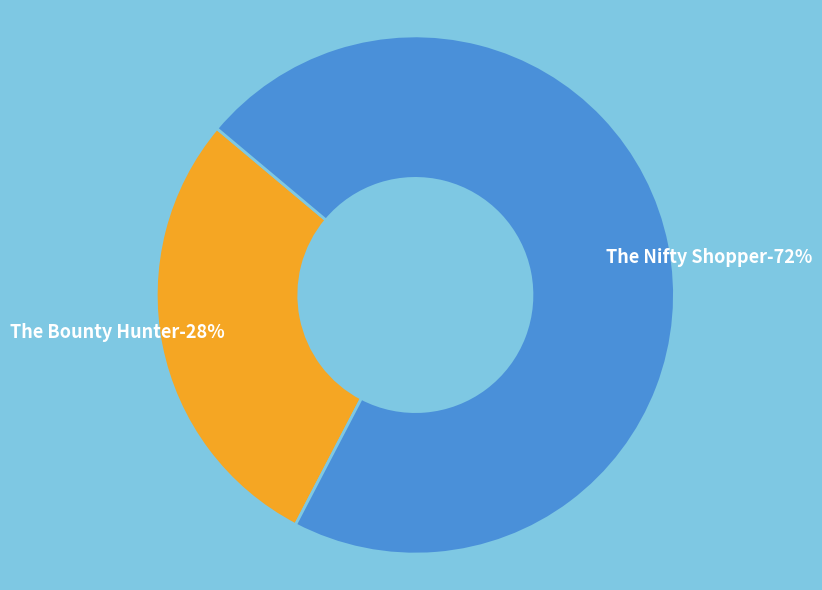

True or false: The Bounty Hunter accounts for 21% of the total.

False